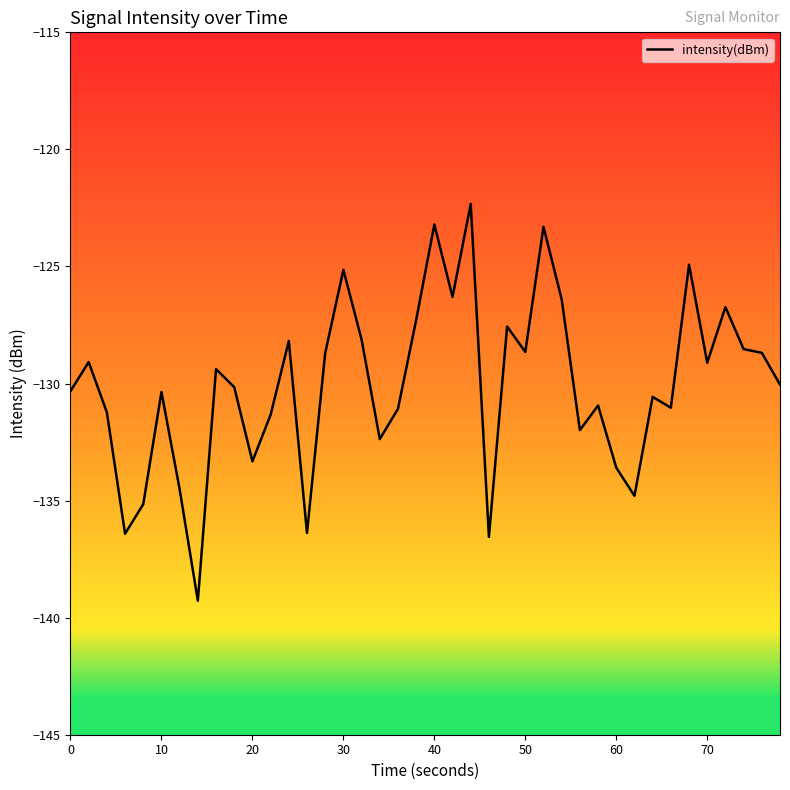

What is the minimum value shown in the chart?

-139.3